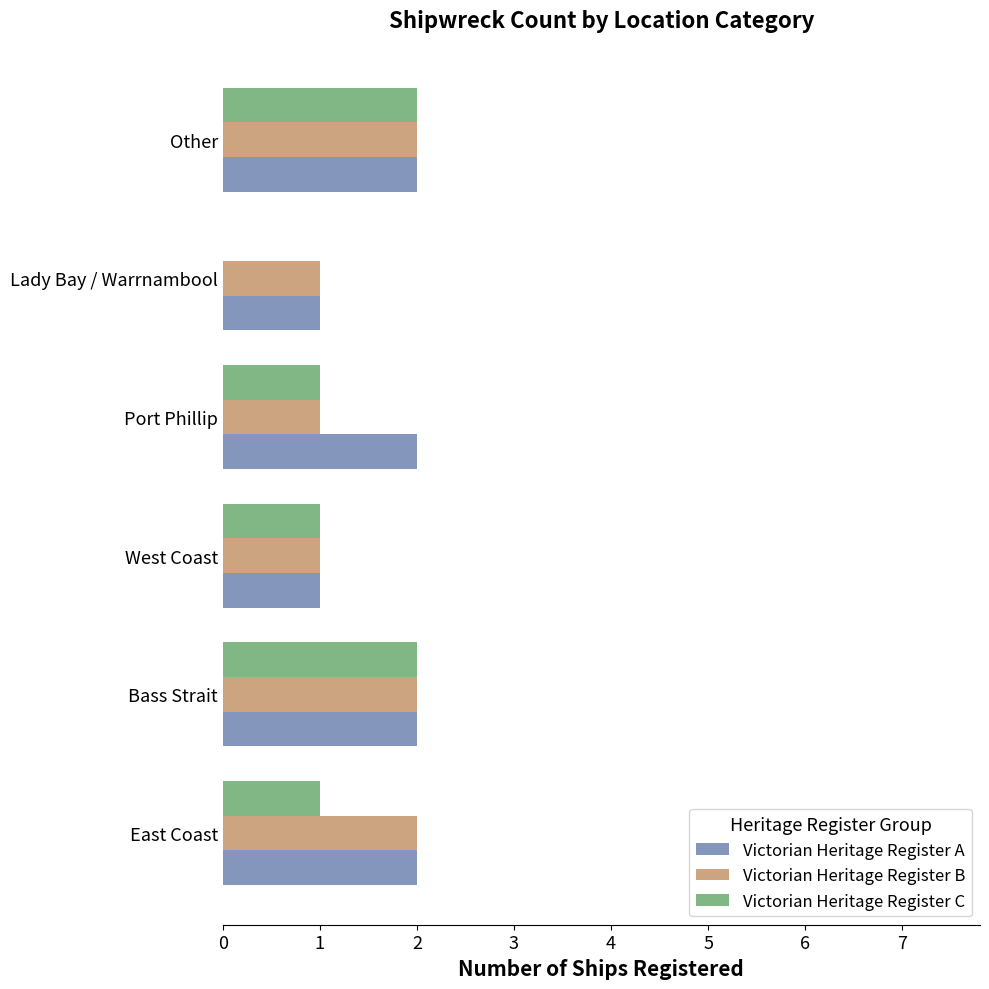

What is the sum of the Victorian Heritage Register B values at Bass Strait and Other?

4